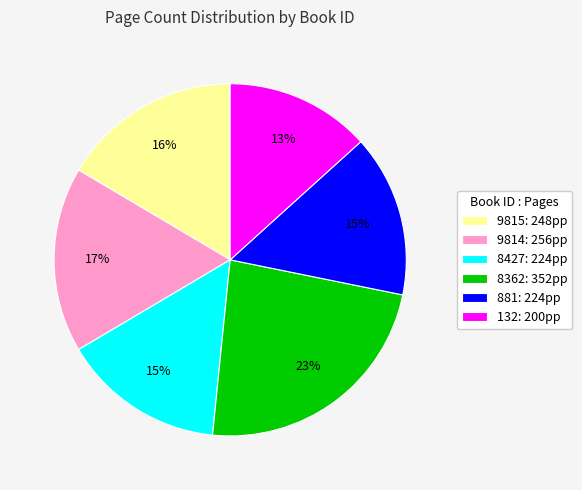

What is the largest slice in the pie chart?

8362